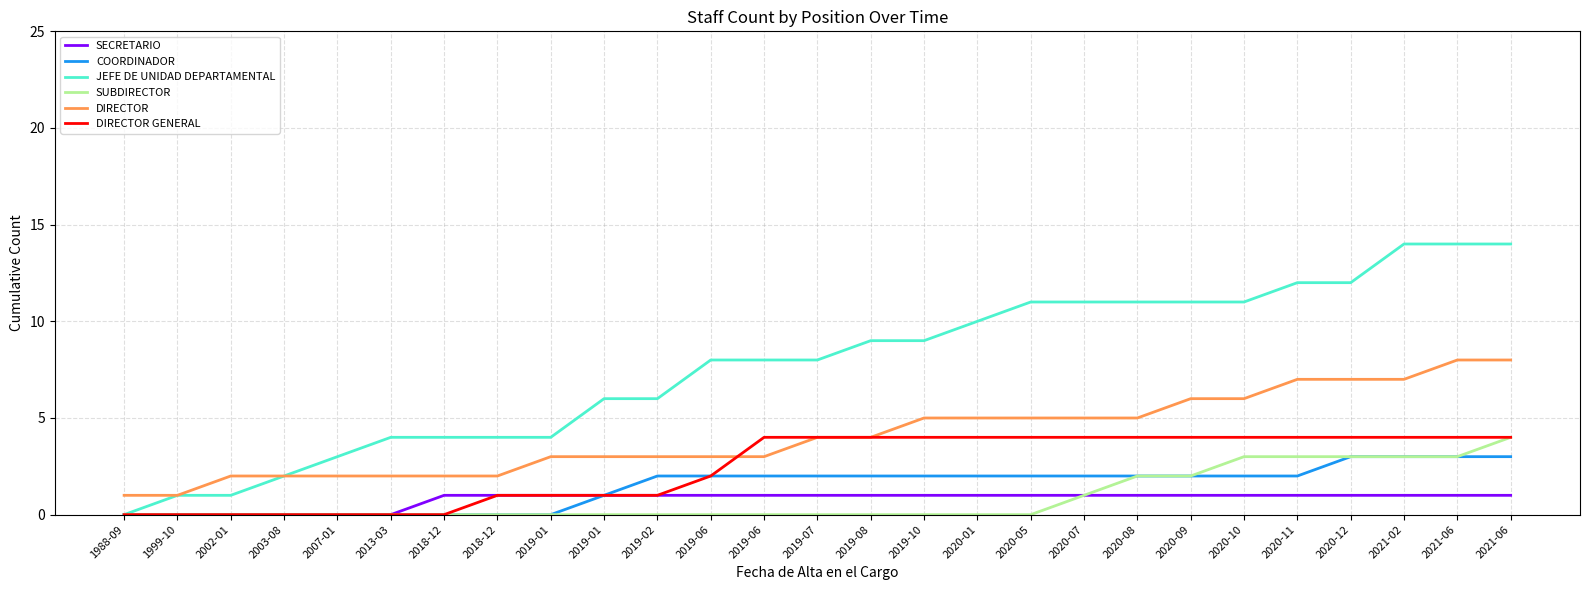

What is the spread (max minus min) of values at 2021-02?

13